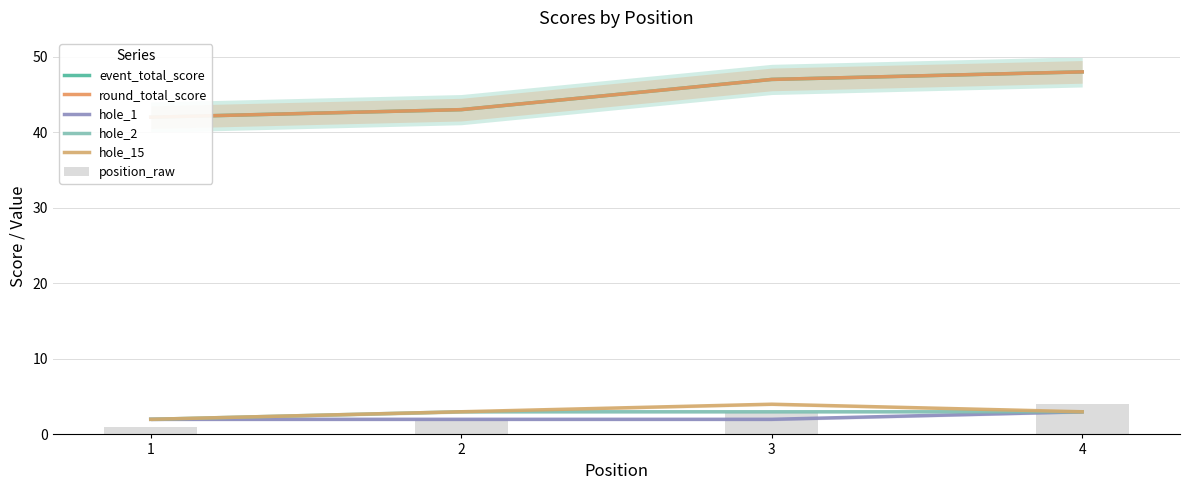

What is the value of the position_raw bar at the 3rd from the left?

3